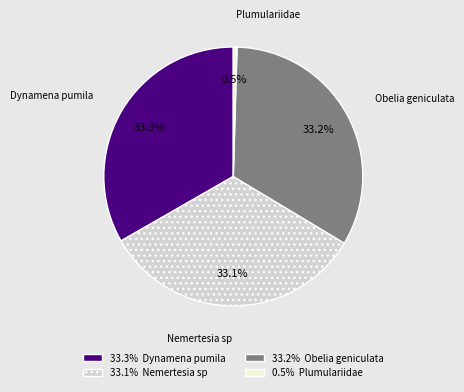

Which slice is the smallest?

Plumulariidae